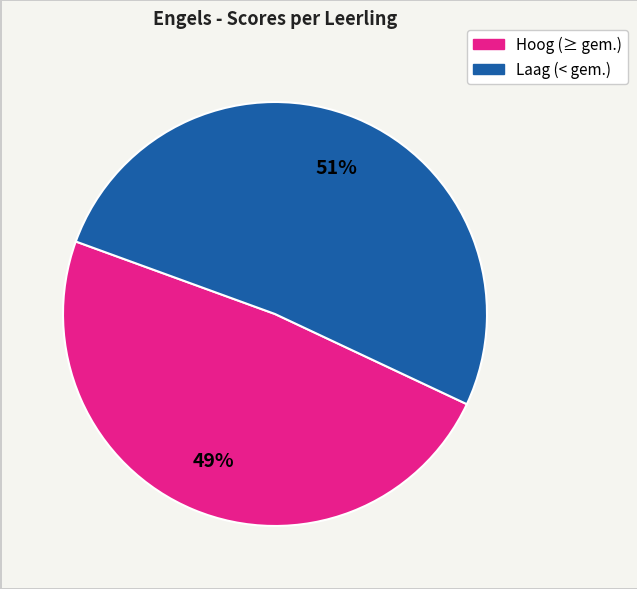

Is there any slice that represents more than half of the pie?

Yes